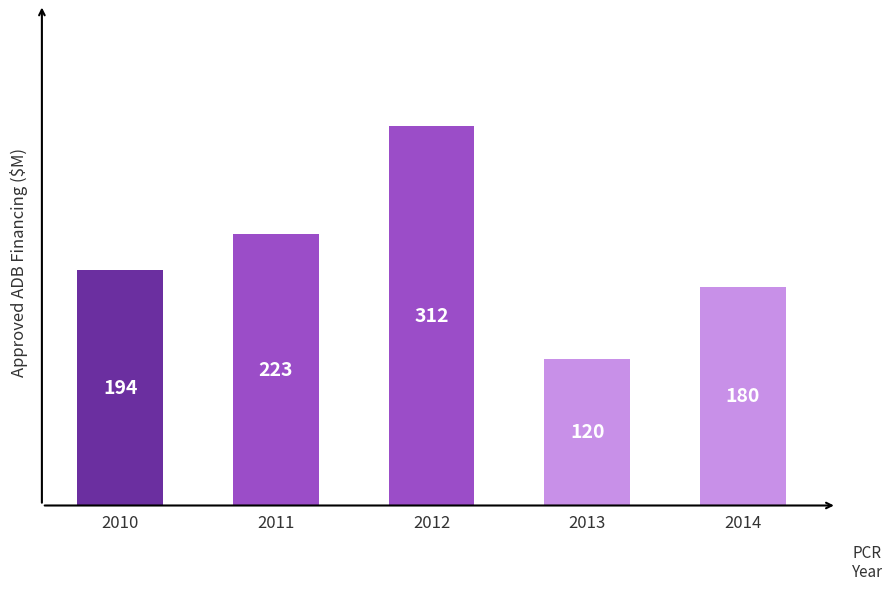

What is the average value?

205.8